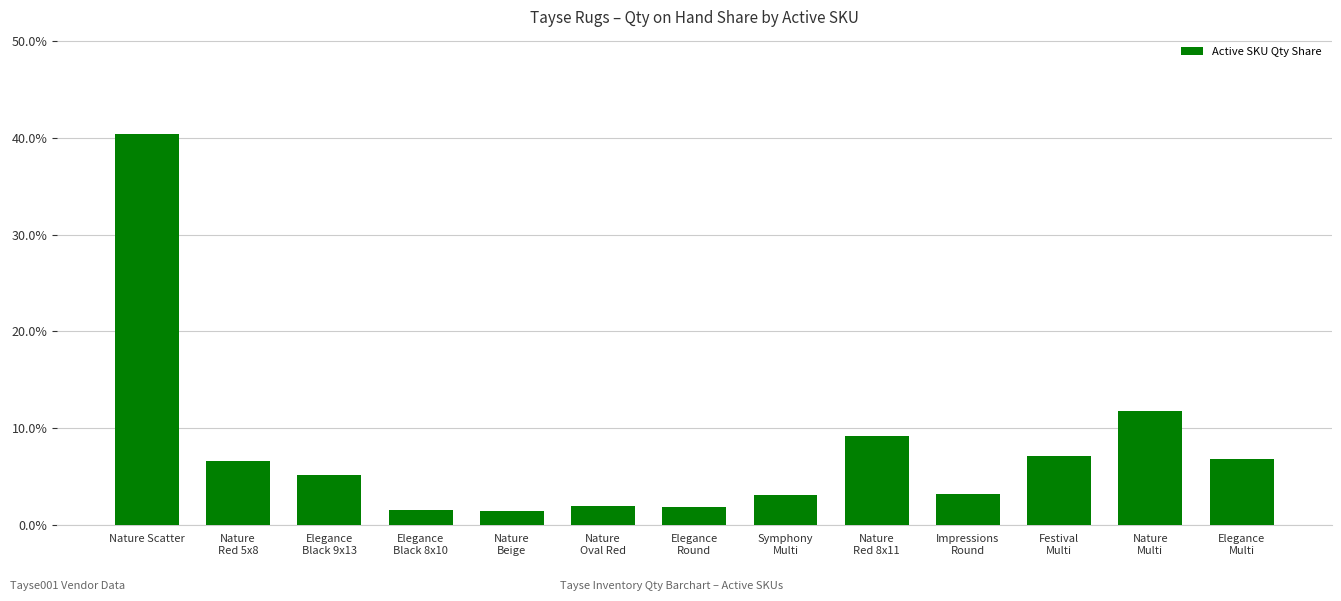

Which label corresponds to the largest value in the chart?

Nature Scatter